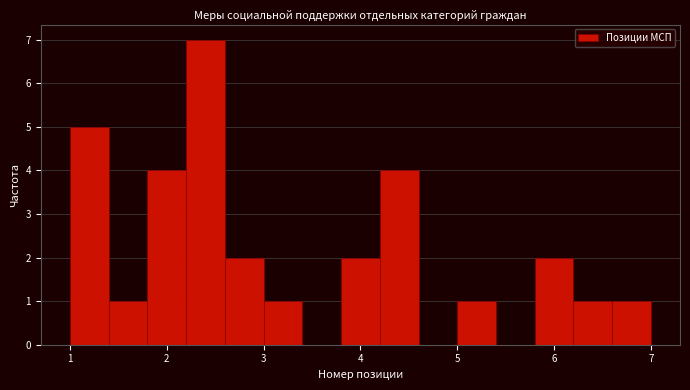

How tall is the bar that spans 1.8 to 2.2 on the x-axis? The values are not printed on the chart, so give them approximately, as read against the axis.

4